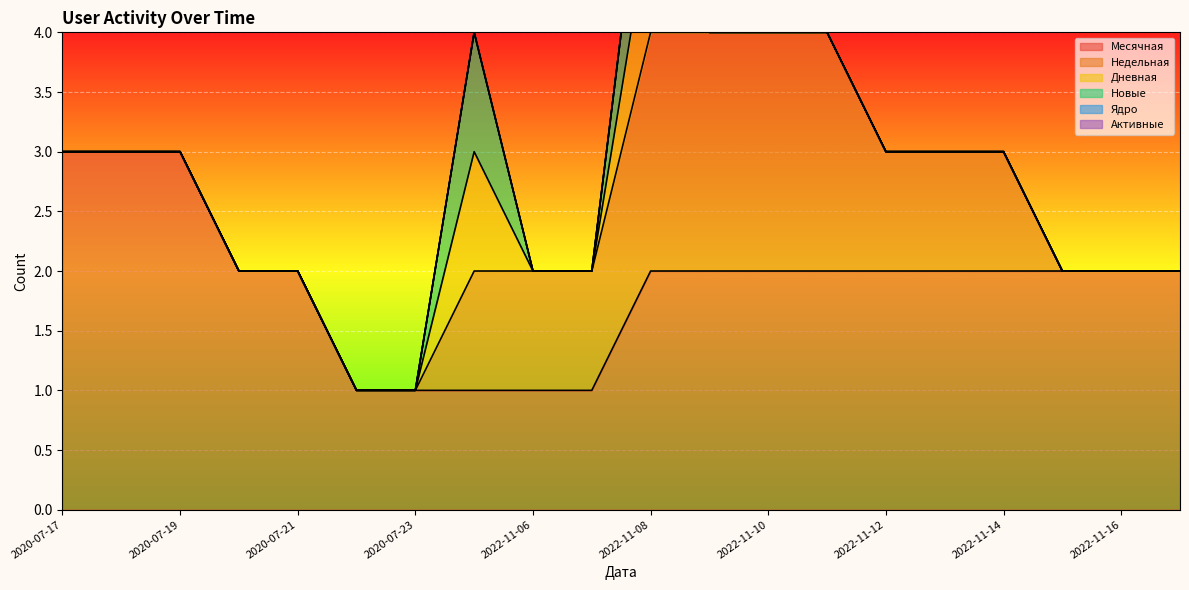

At which category is the sum across all series the highest?

2022-11-08